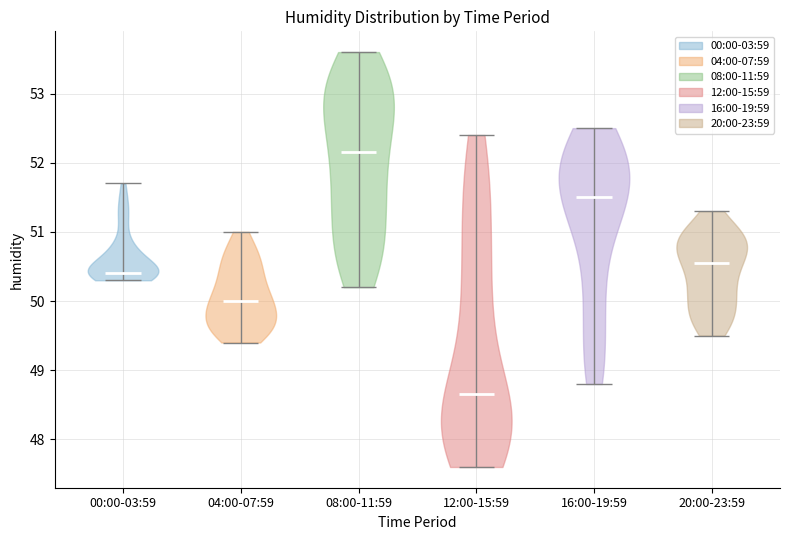

What is the highest point the violin for 20:00-23:59 reaches on the y-axis? The values are not printed on the chart, so give them approximately, as read against the axis.

51.3